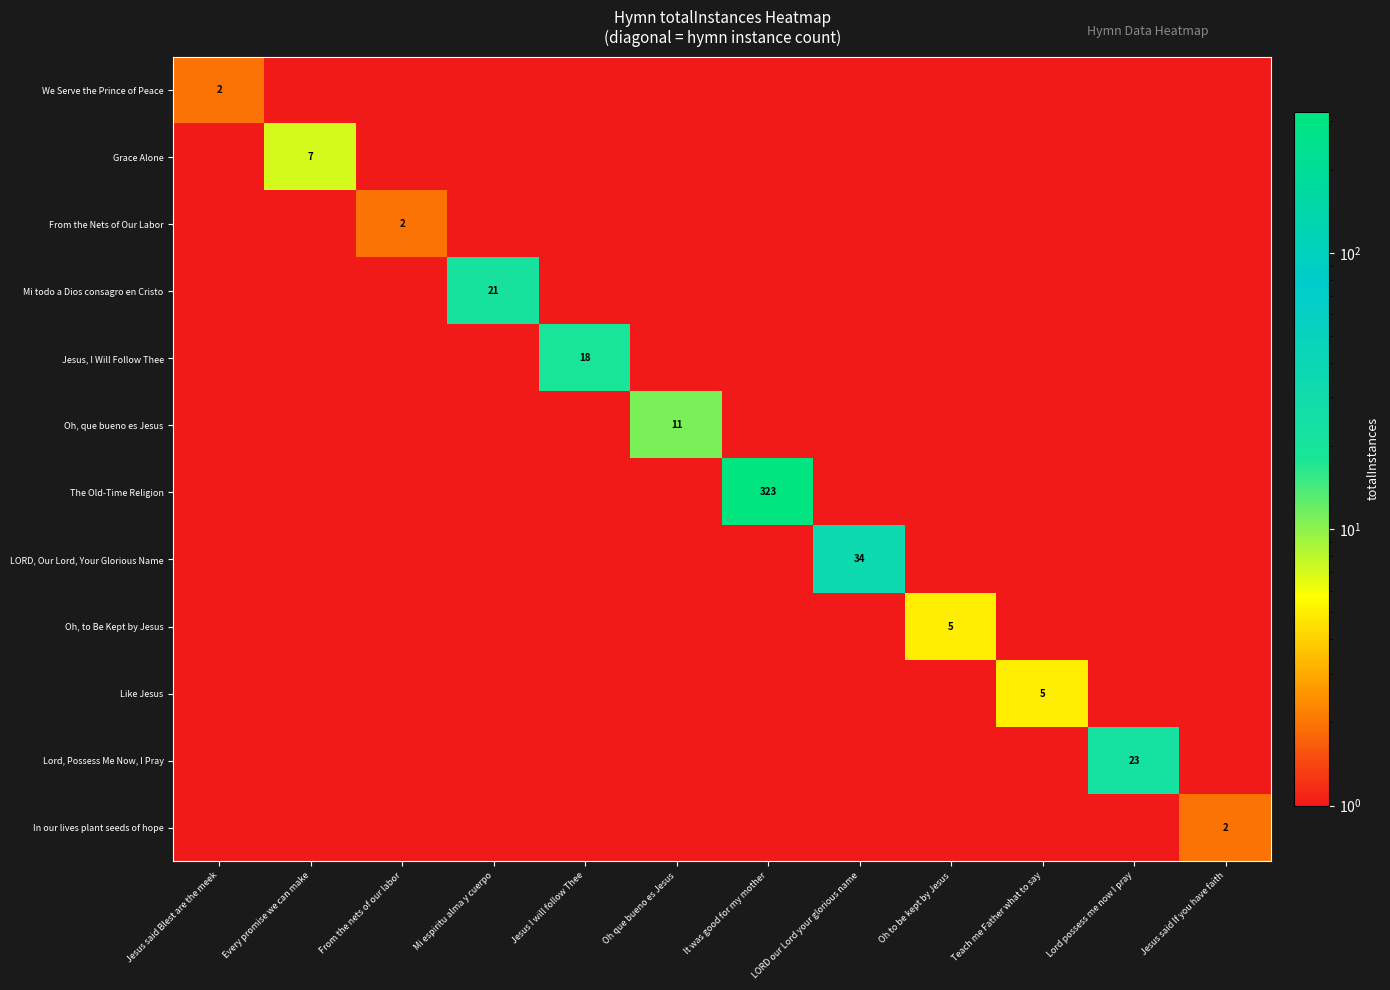

What is the total value across all series at LORD our Lord your glorious name?

45